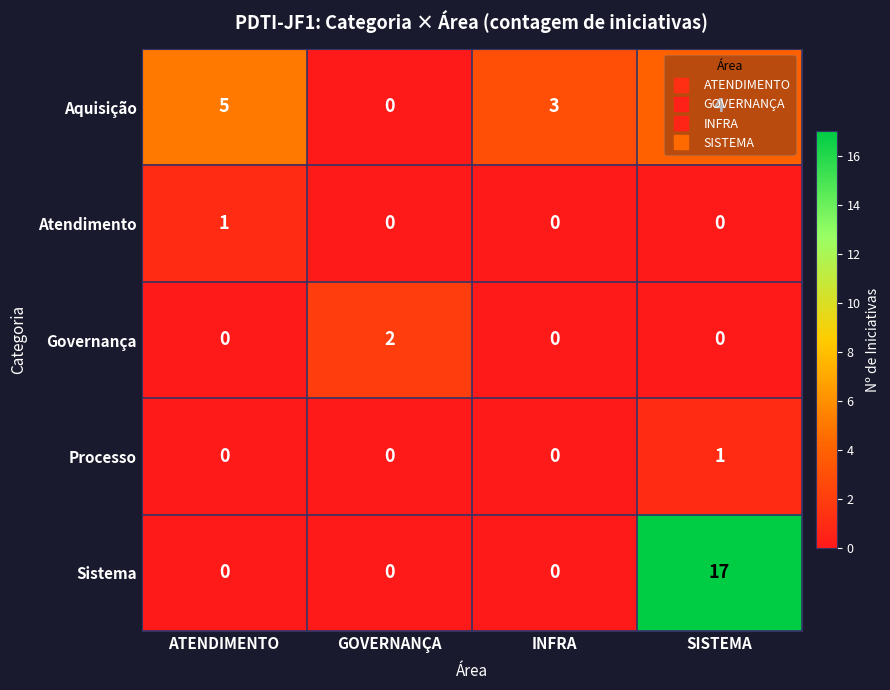

Which series has the largest total across all categories?

Sistema